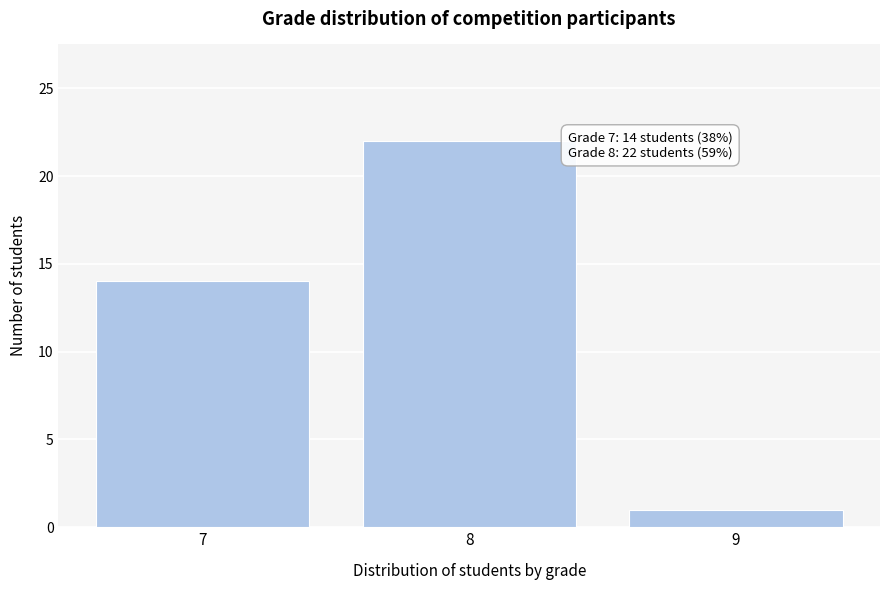

Reading right to left, what are all the values shown in this chart?

1	22	14